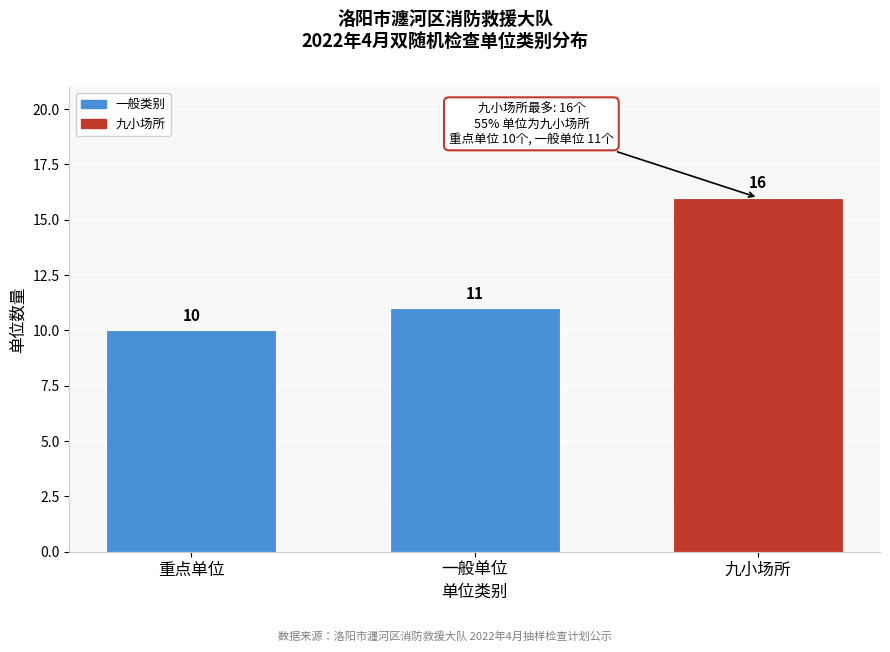

Reading left to right, what are all the values shown in this chart?

重点单位=10	一般单位=11	九小场所=16